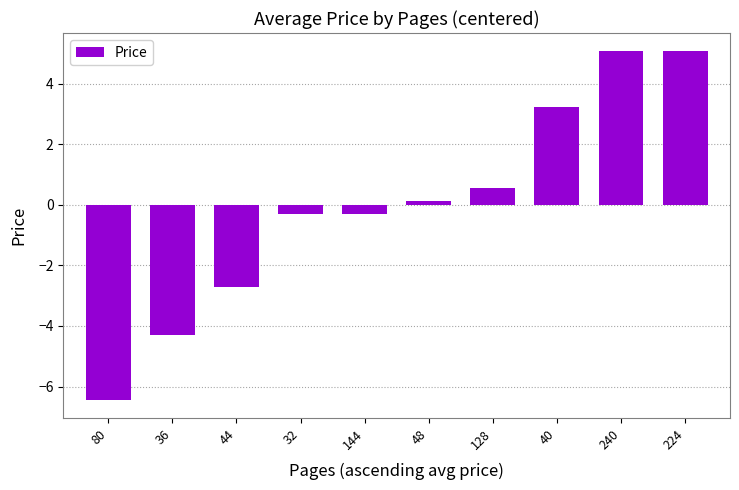

How many positive values are there?

5